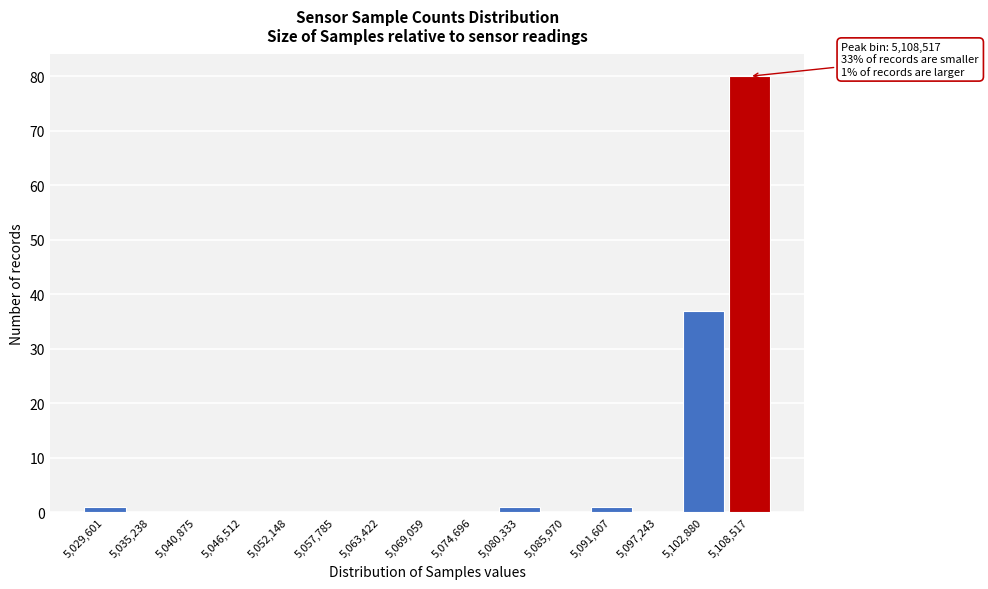

Reading left to right, extract all data points from this chart.

5,029,601=1	5,035,238=0	5,040,875=0	5,046,512=0	5,052,148=0	5,057,785=0	5,063,422=0	5,069,059=0	5,074,696=0	5,080,333=1	5,085,970=0	5,091,607=1	5,097,243=0	5,102,880=37	5,108,517=80